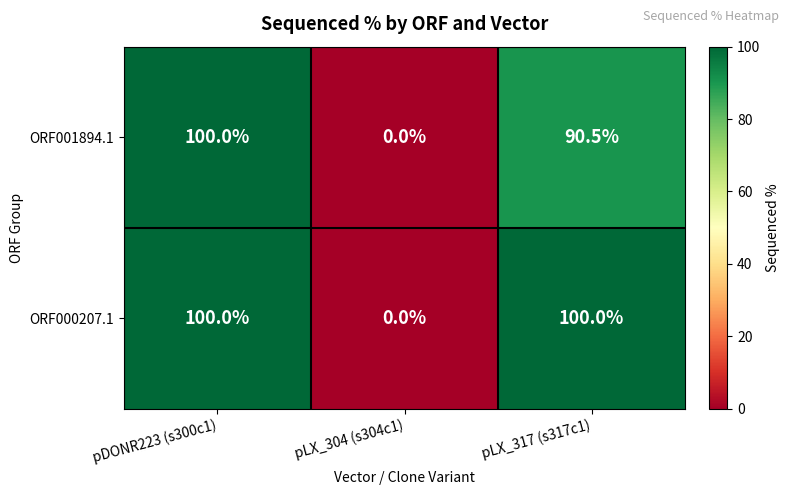

What is the average value of the ORF000207.1 series?

66.7